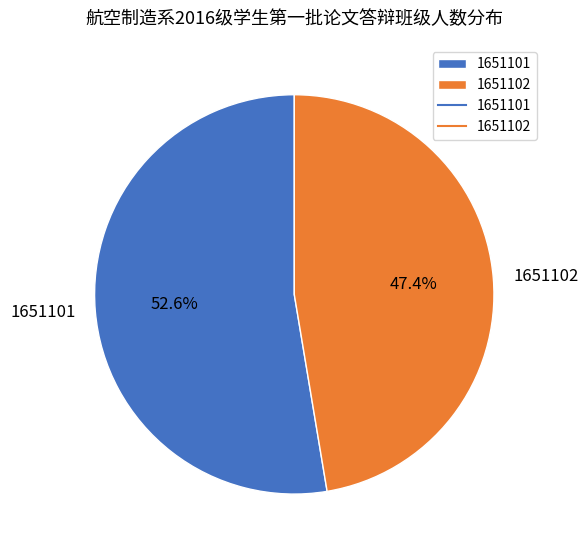

Is there any slice that represents more than half of the pie?

Yes